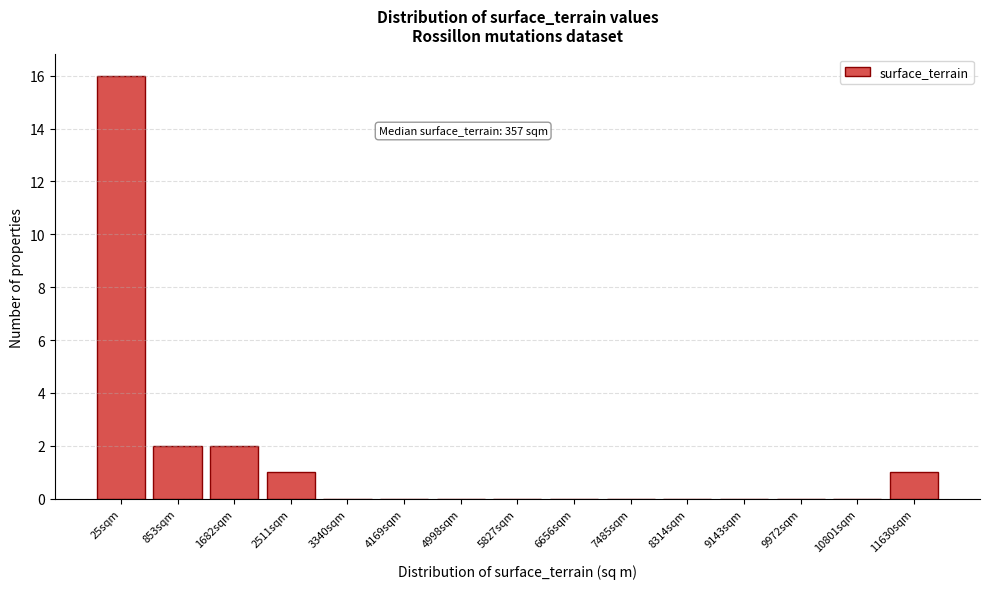

Reading left to right, what are all the values shown in this chart?

25sqm=16	853sqm=2	1682sqm=2	2511sqm=1	3340sqm=0	4169sqm=0	4998sqm=0	5827sqm=0	6656sqm=0	7485sqm=0	8314sqm=0	9143sqm=0	9972sqm=0	10801sqm=0	11630sqm=1